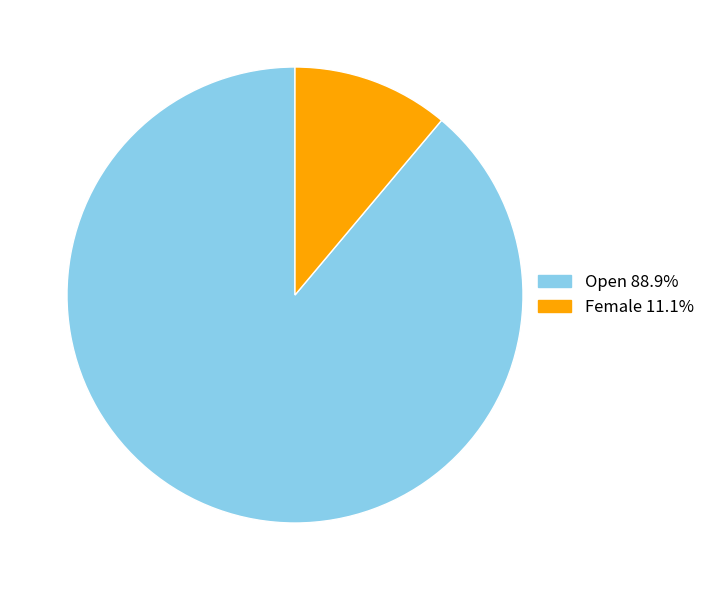

Is there any slice that represents more than half of the pie?

Yes